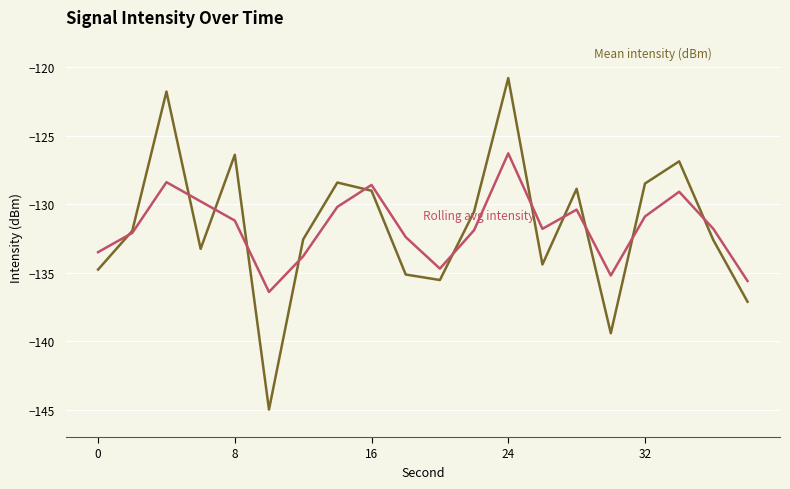

What is the smallest value displayed?

-145.0